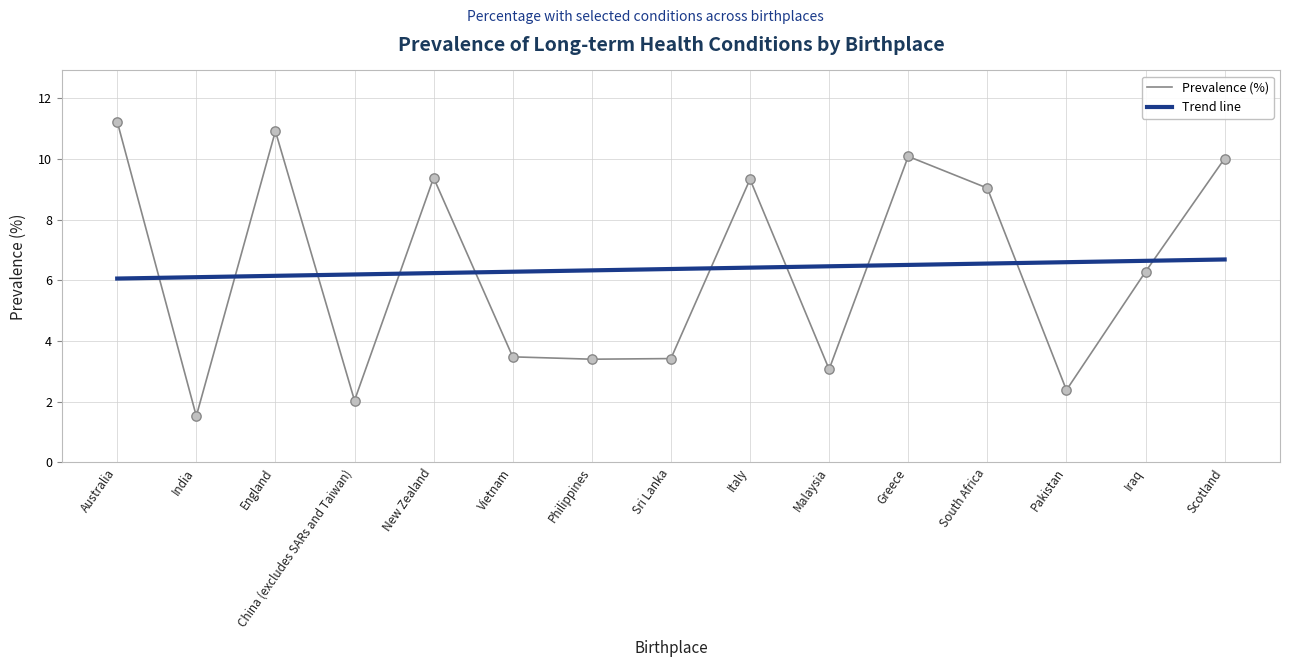

Is the value of Prevalence (%) at Pakistan greater than the value of Trend line at Greece?

No